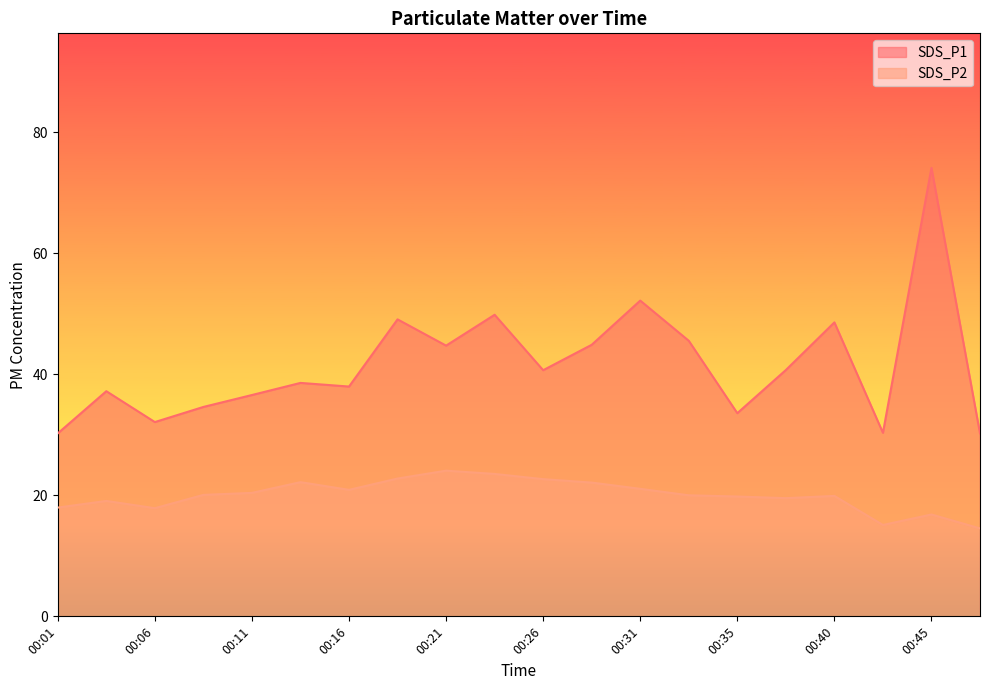

At which category does SDS_P2 reach its first local peak?

00:03